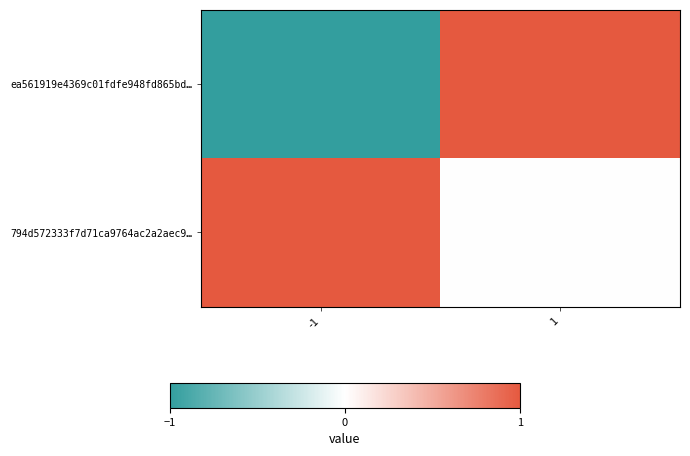

Rank the series by their maximum value, from highest to lowest.

ea561919e4369c01fdfe948fd865bd…, 794d572333f7d71ca9764ac2a2aec9…